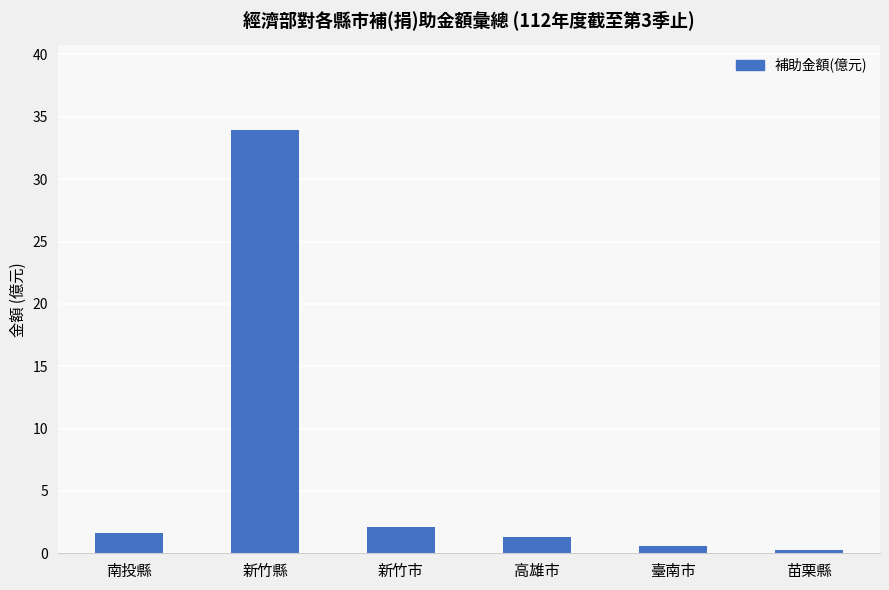

What is the greatest value displayed?

33.9